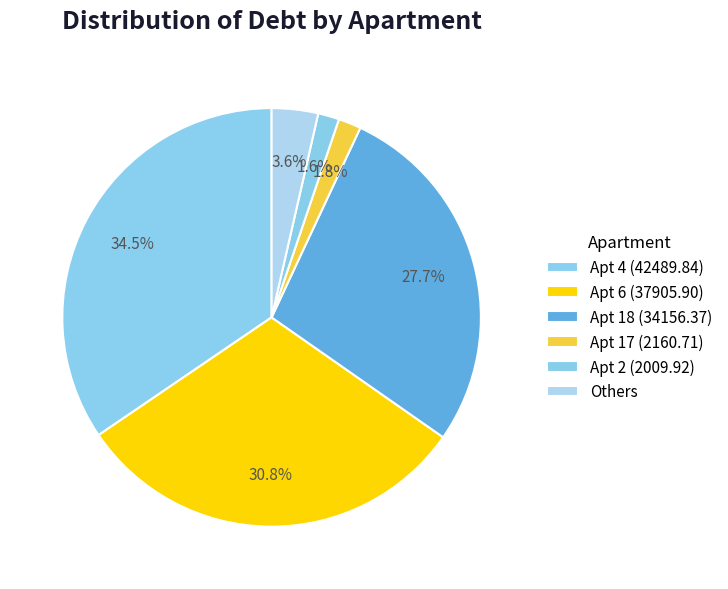

Which slice is the largest?

Apt 4 (42489.84)